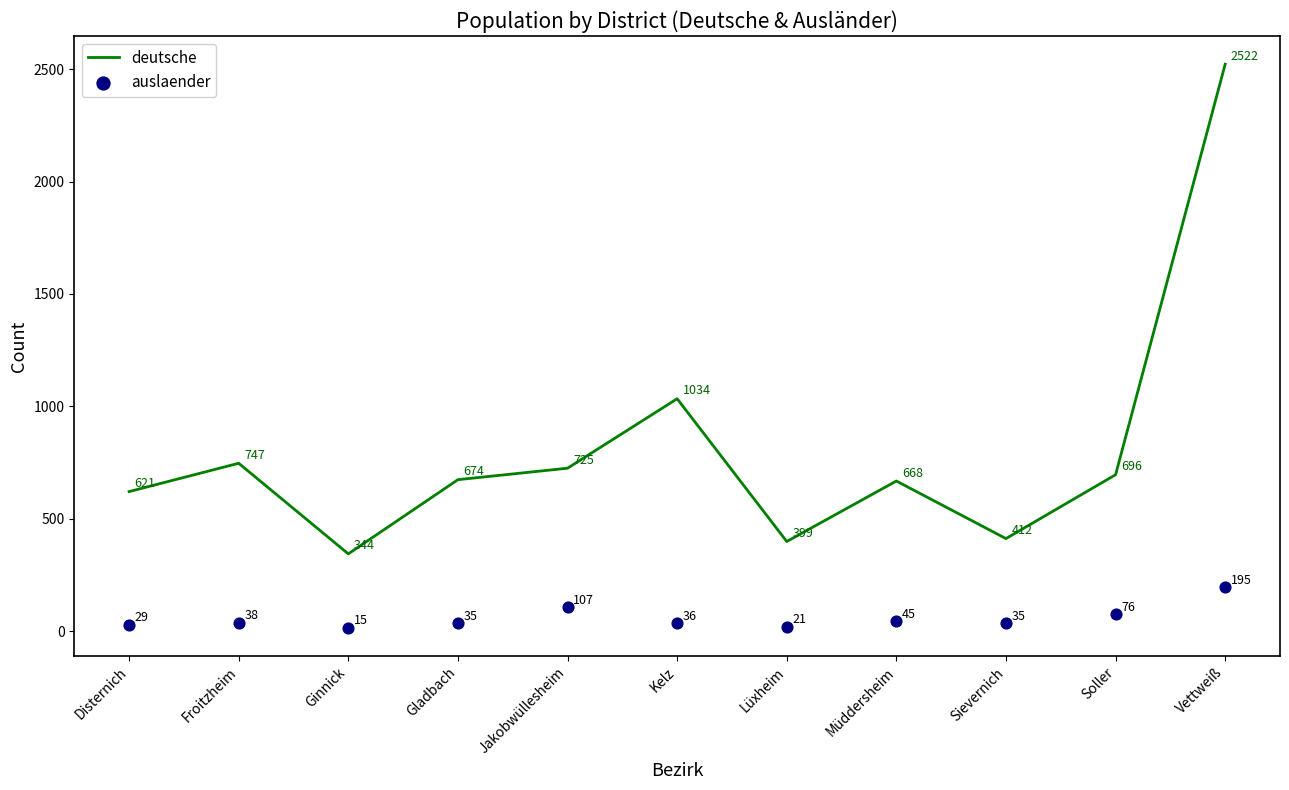

Which series contains the lowest Y value?

auslaender